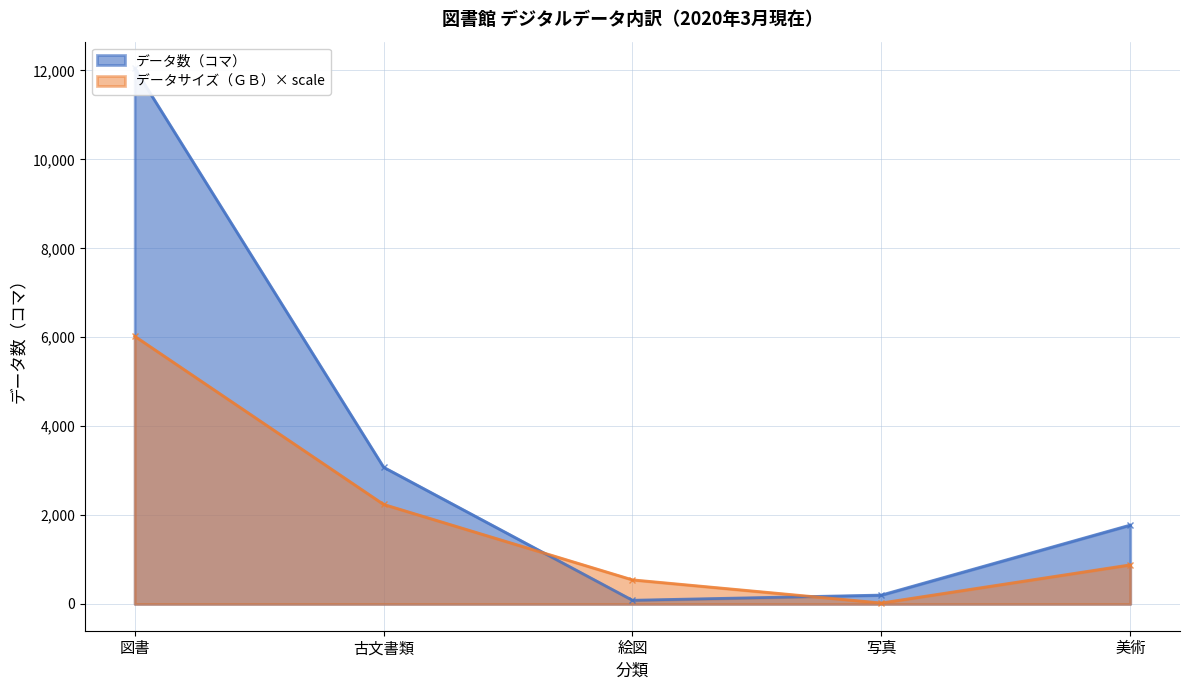

How many lines are shown in the chart?

2